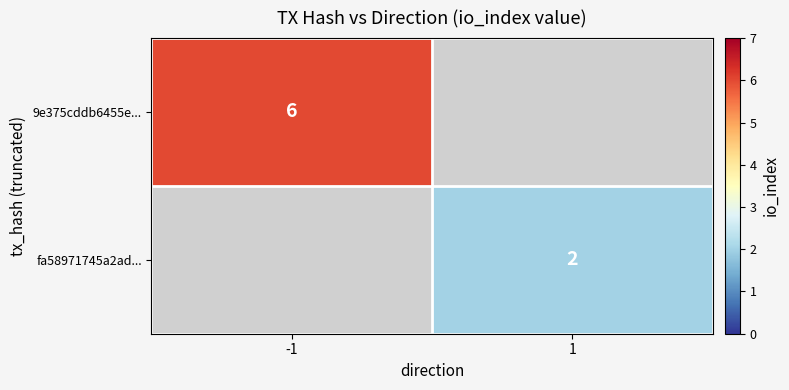

What is the greatest value displayed?

6.0